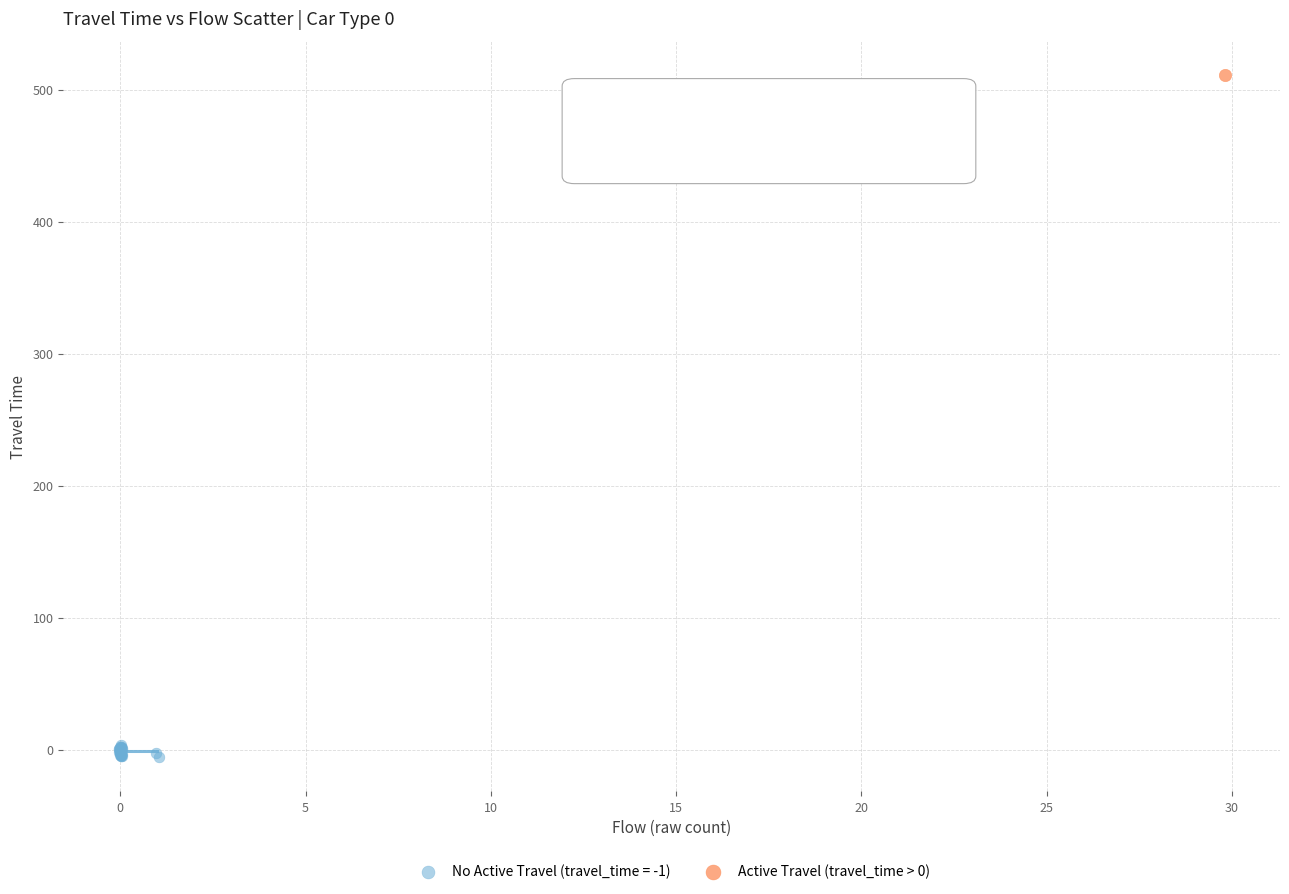

What are all the series names shown in the legend?

No Active Travel (travel_time = -1), Active Travel (travel_time > 0)